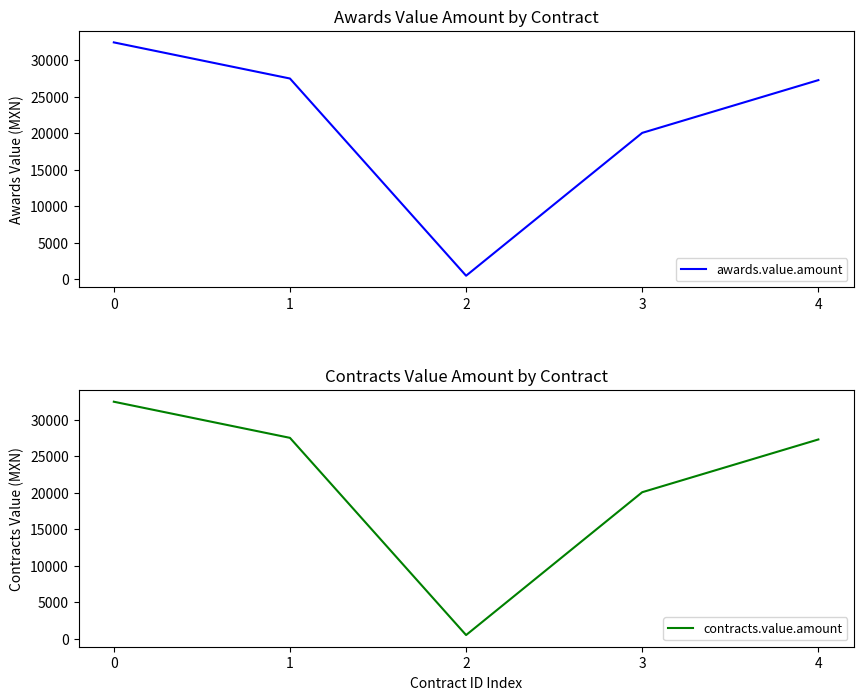

Rank the categories by awards.value.amount value from lowest to highest.

2, 3, 4, 1, 0